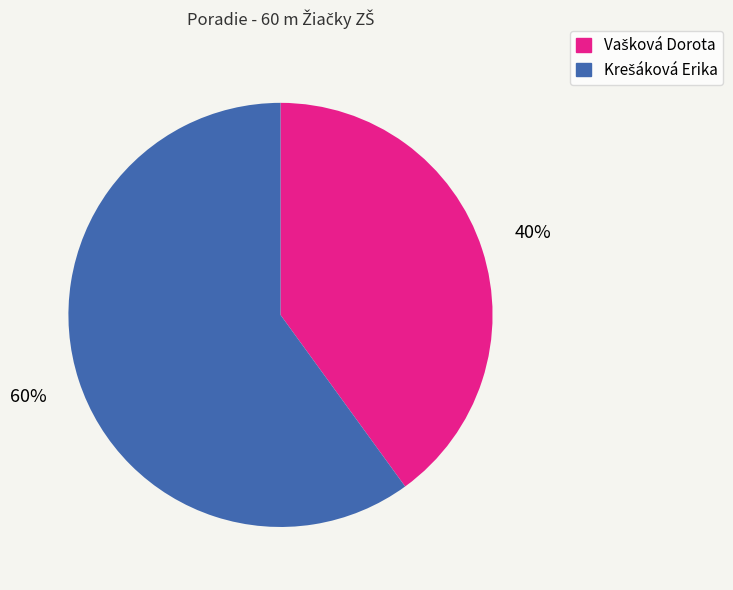

Is there any slice that represents more than half of the pie?

Yes